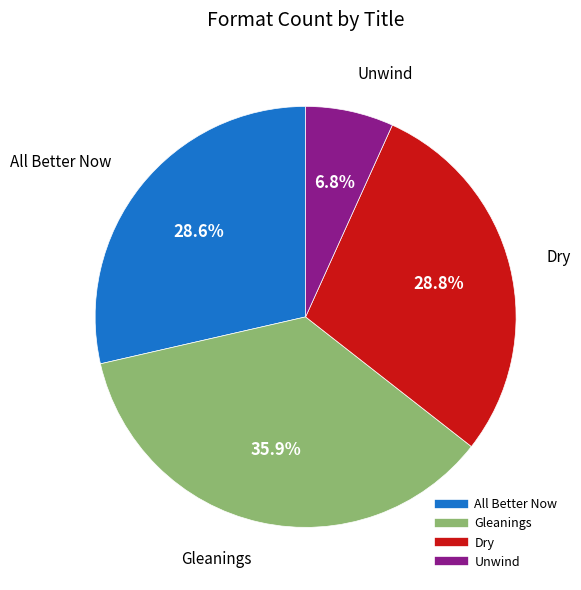

To the nearest percent, what is the difference between the largest and smallest slice percentages?

29%